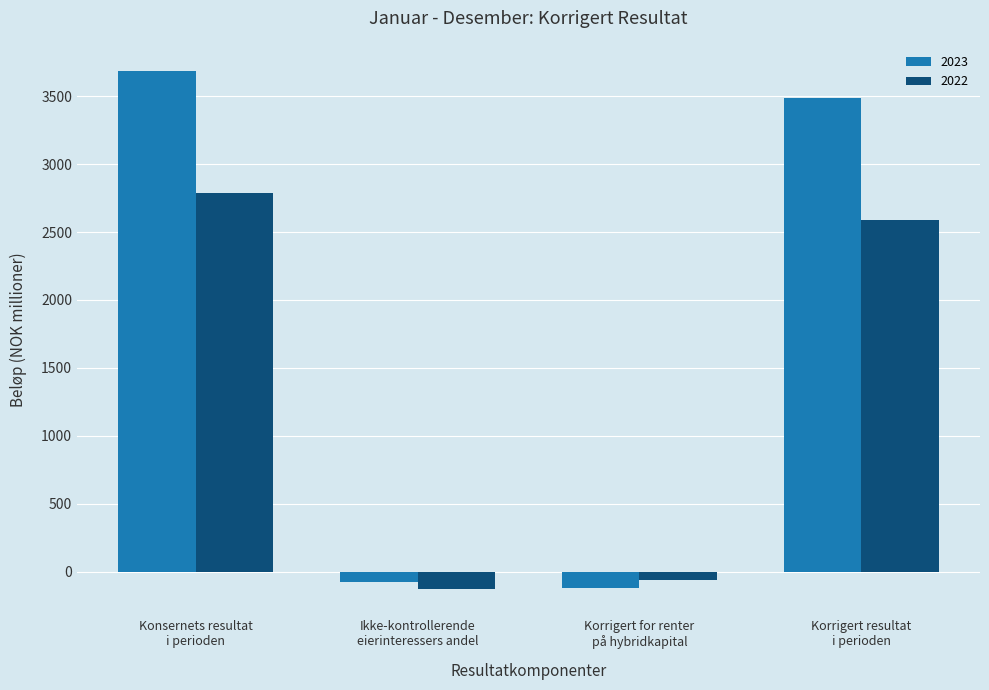

Are the bars grouped side by side (vs. stacked)?

Yes